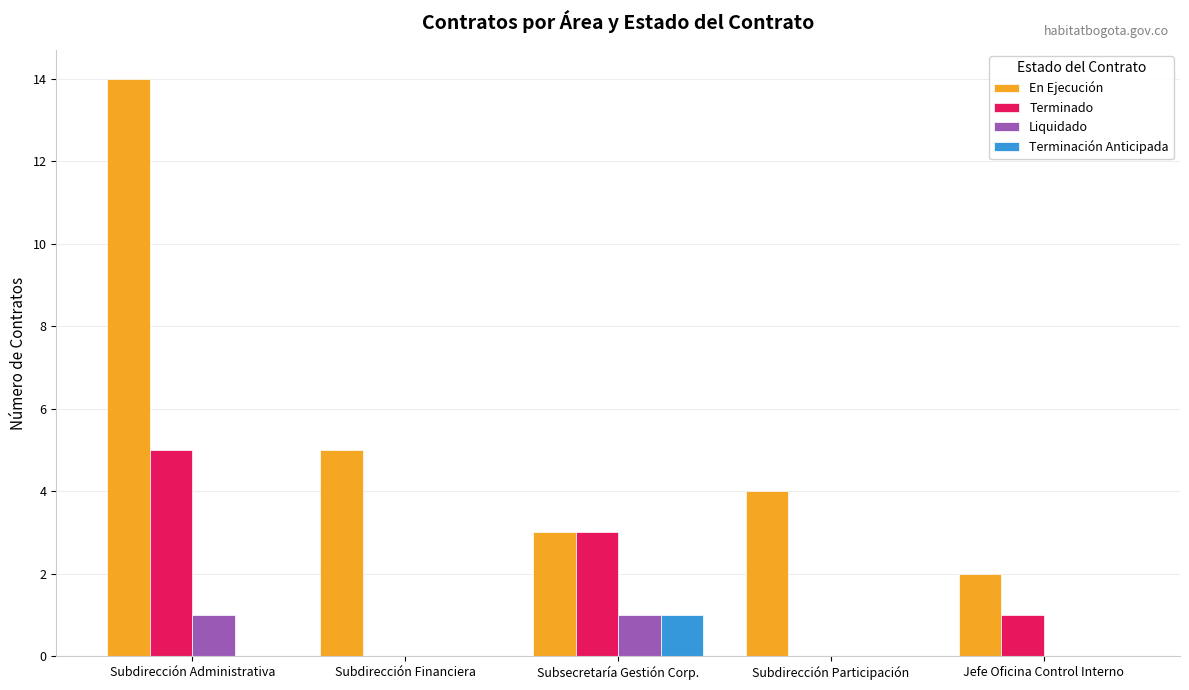

Reading right to left, what are all the values shown in this chart?

En Ejecución: 2	4	3	5	14
Terminado: 1	0	3	0	5
Liquidado: 0	0	1	0	1
Terminación Anticipada: 0	0	1	0	0